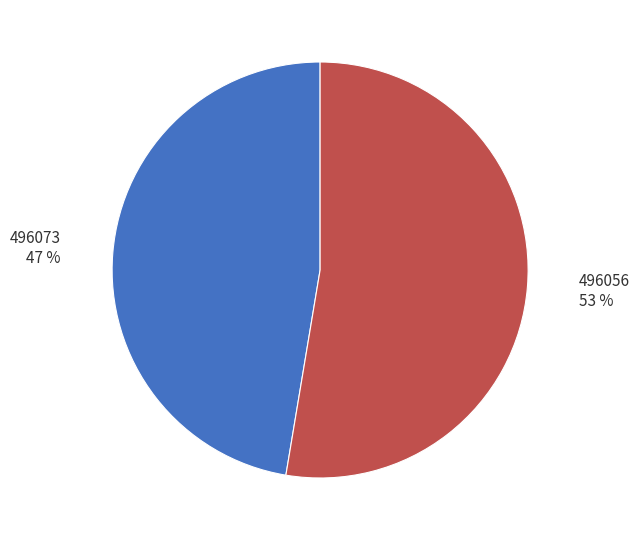

Is there any slice that represents more than half of the pie?

Yes